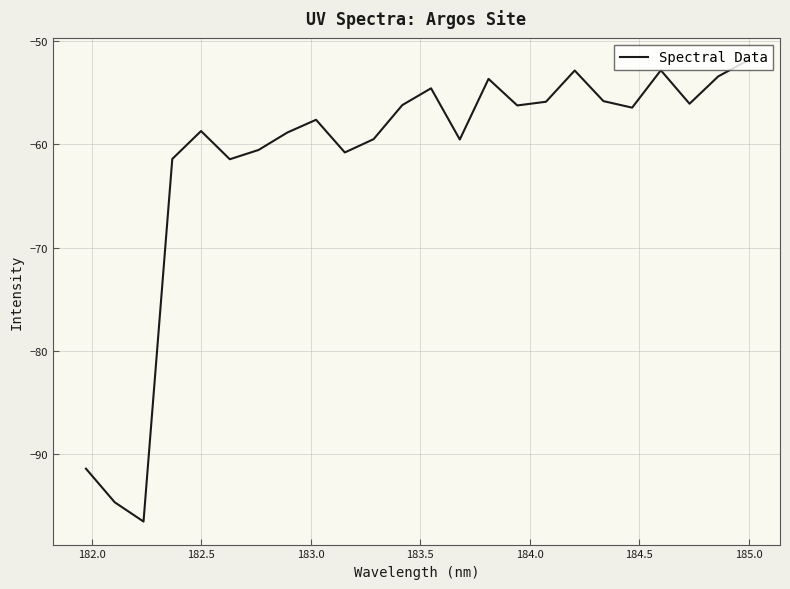

Does the chart display data point markers on the line(s)?

No